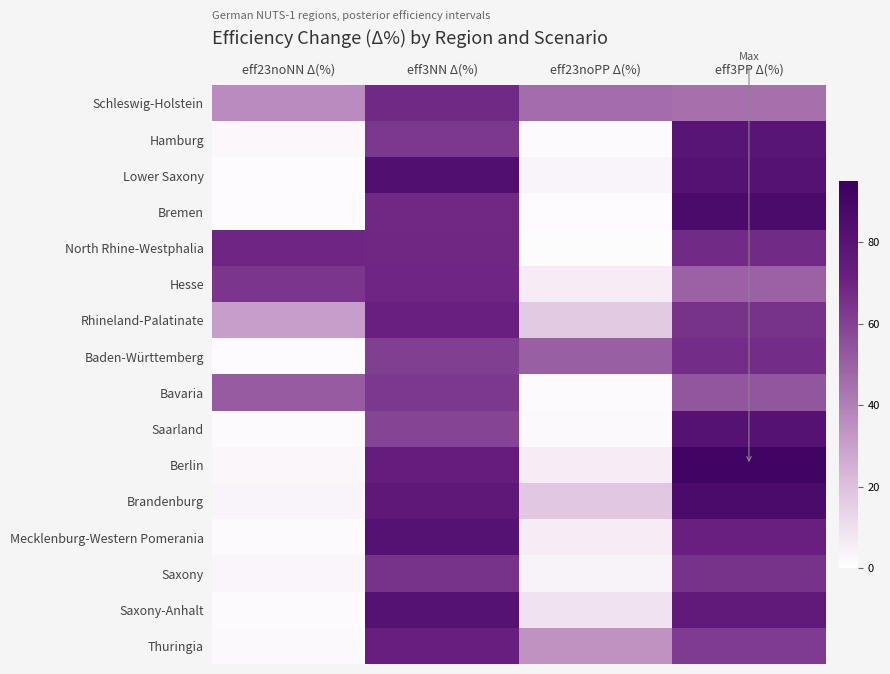

At which category is the sum across all series the highest?

eff3PP Δ(%)